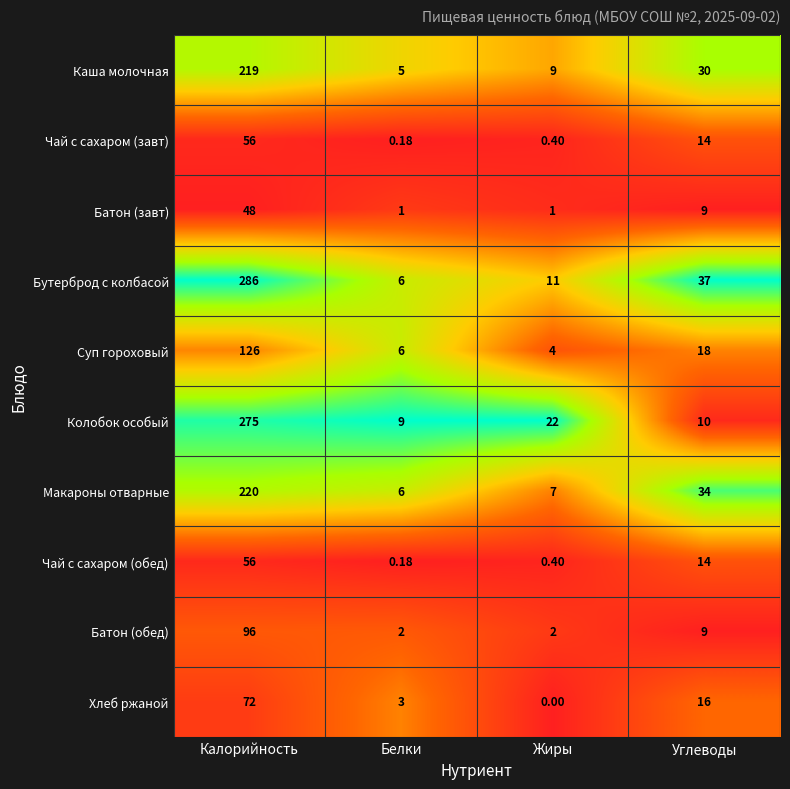

At which category is the sum across all series the highest?

Калорийность